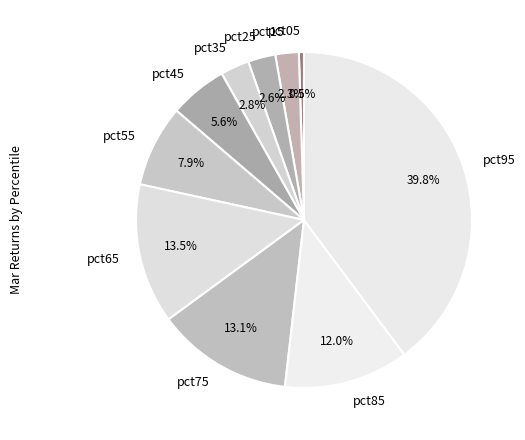

What percentage do pct25 and pct15 together represent?

4.9%